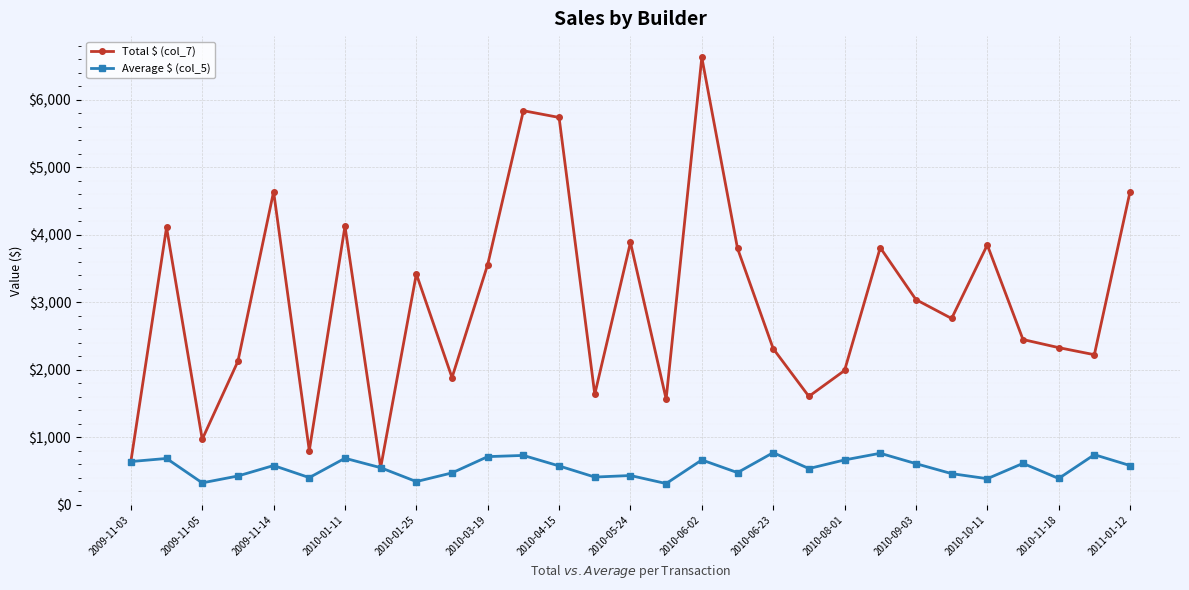

How many series are shown in this chart?

2